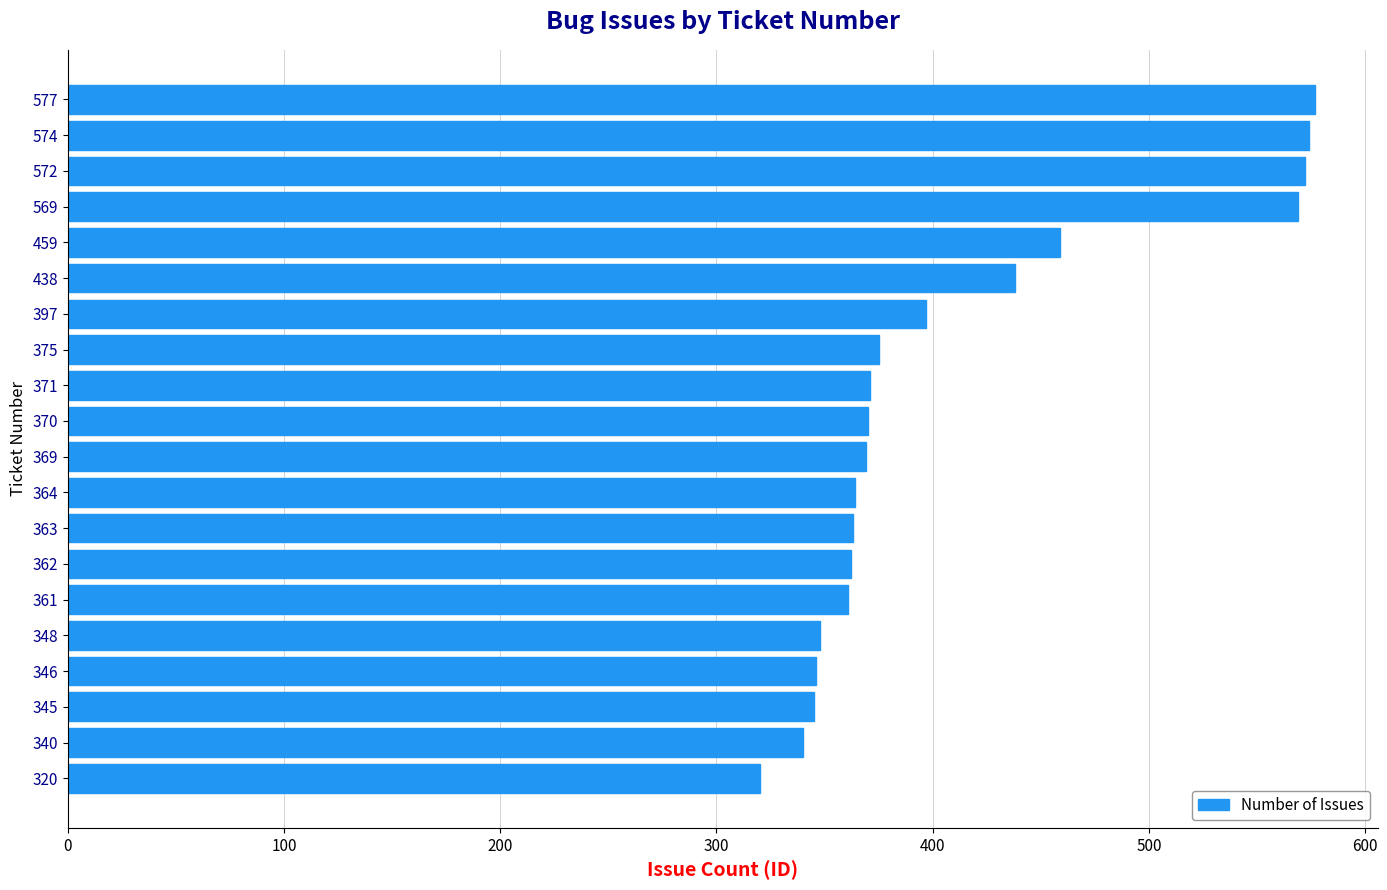

What is the difference between the maximum and minimum values?

257